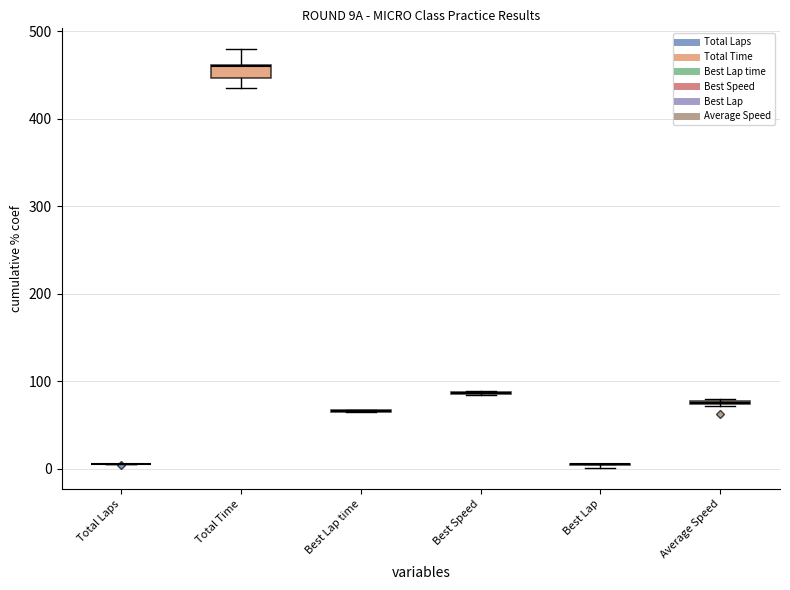

How many lines are shown in the chart?

6